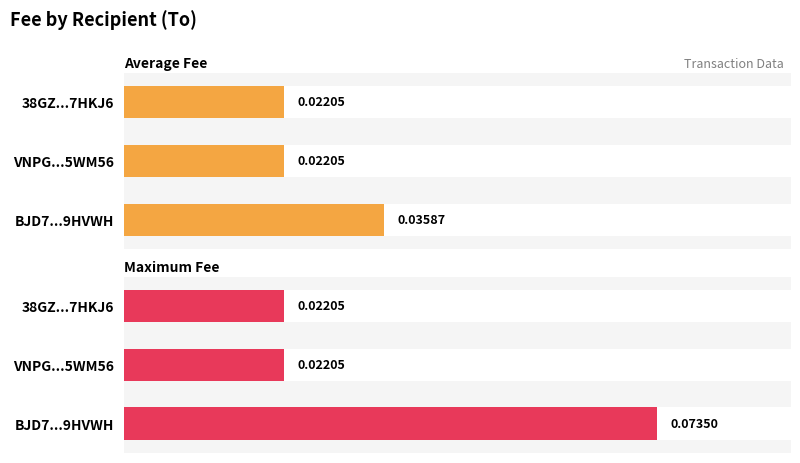

What is the maximum value shown in the chart?

0.1